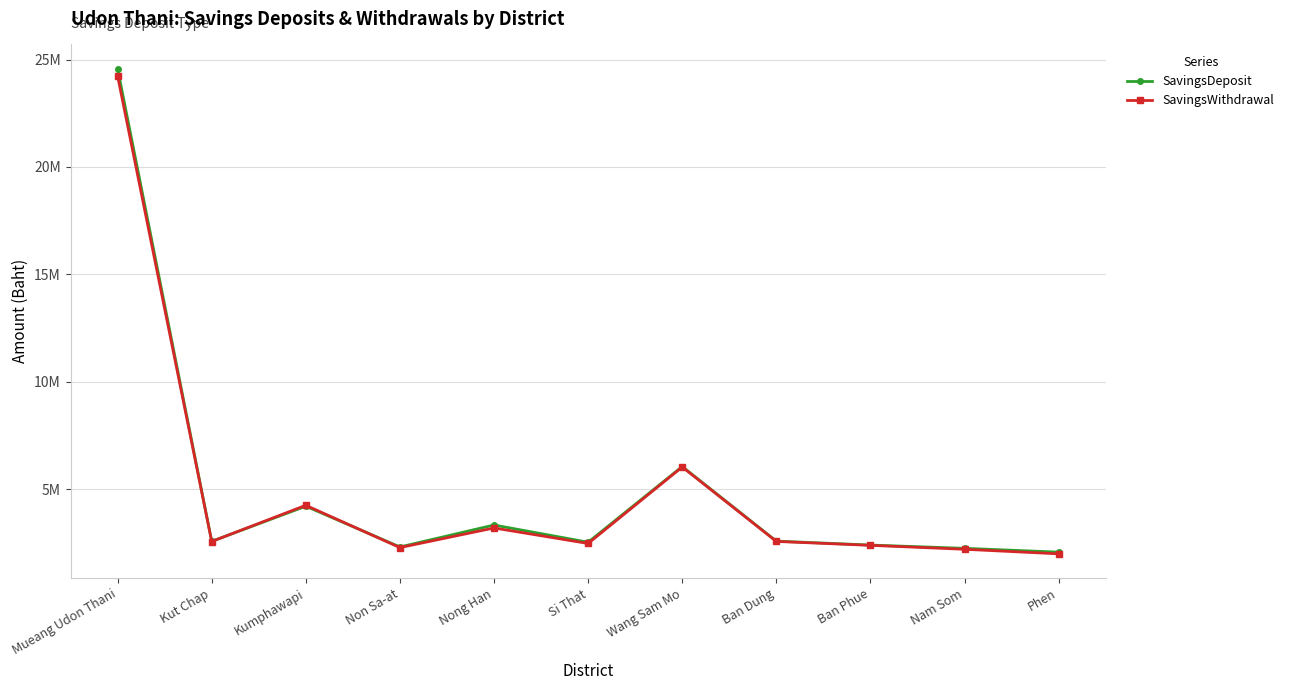

What are all the series names shown in the legend?

SavingsDeposit, SavingsWithdrawal